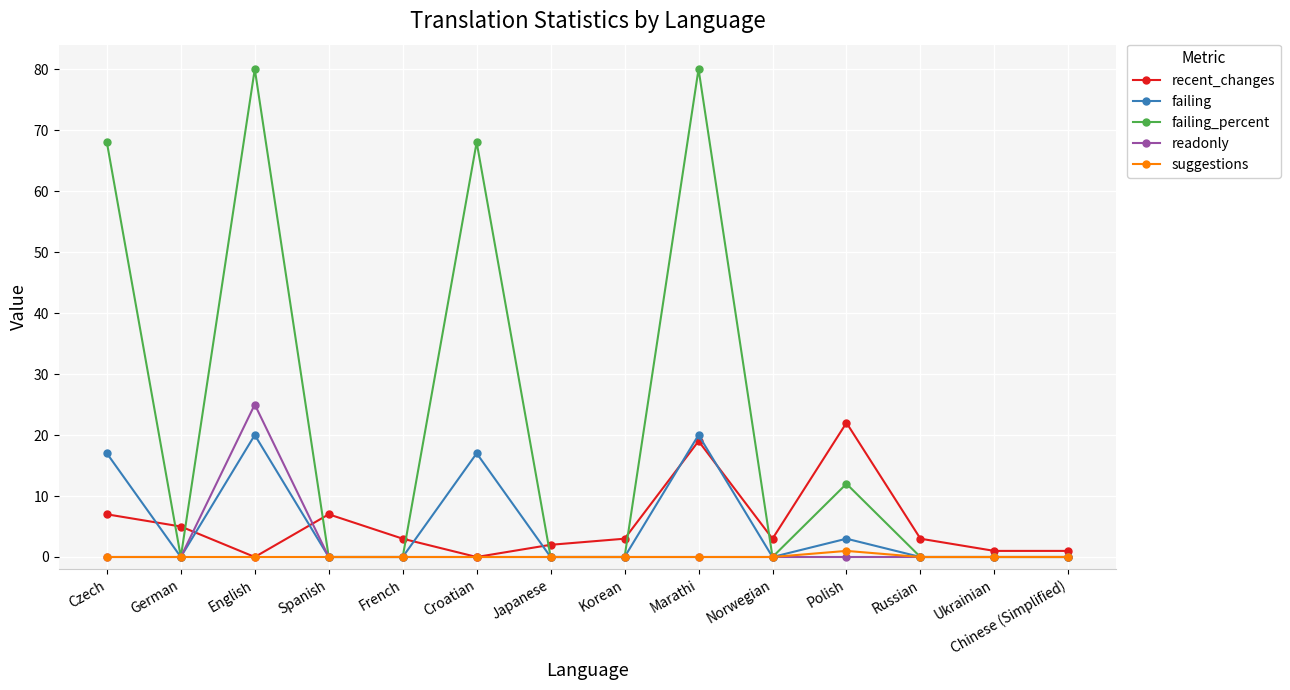

How many lines are shown in the chart?

5